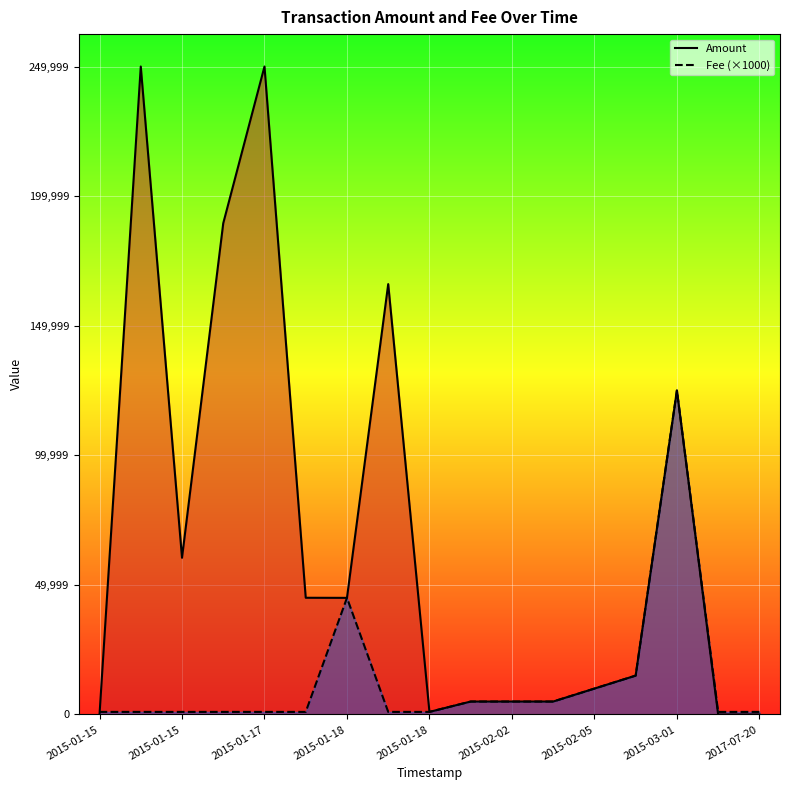

List the series in order of their peak value, highest first.

Amount, Fee (×1000)